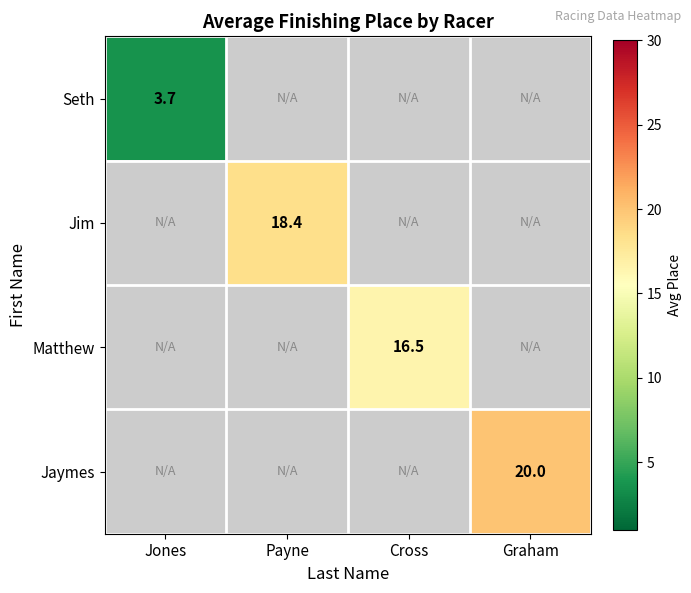

Which category has the lowest value across all series?

Jones